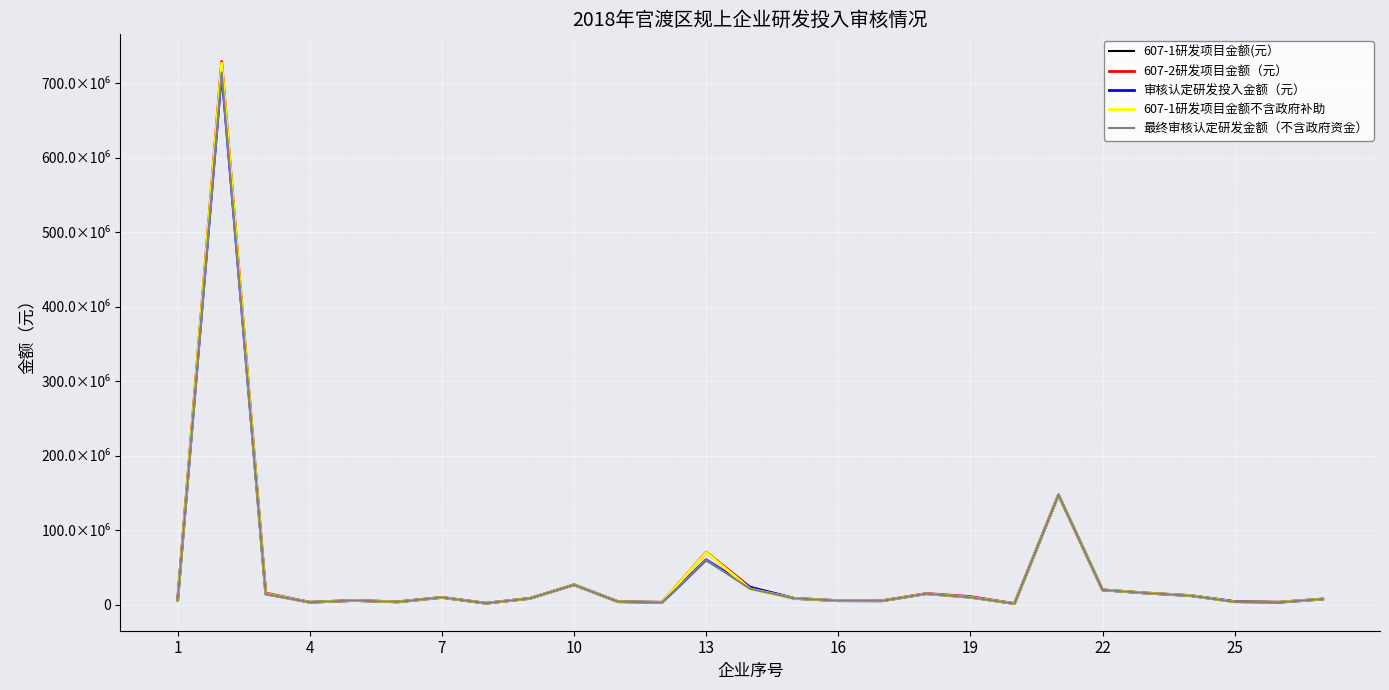

Does the chart display data point markers on the line(s)?

No